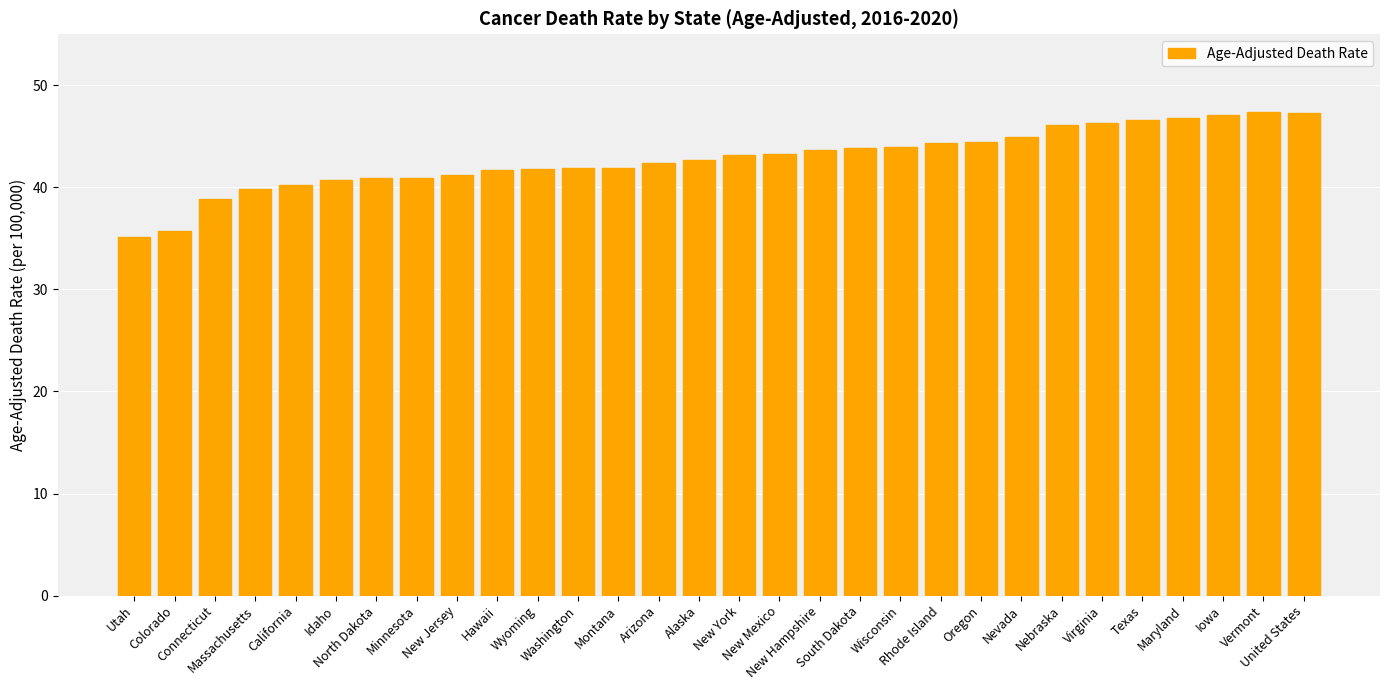

Approximately how many times larger is the value at United States compared to Nevada?

1.1